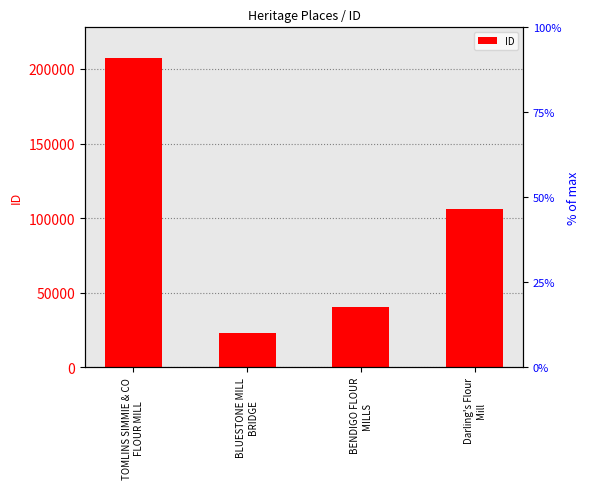

List the labels in order of value, smallest first.

BLUESTONE MILL
BRIDGE, BENDIGO FLOUR
MILLS, Darling's Flour
Mill, TOMLINS SIMMIE & CO
FLOUR MILL